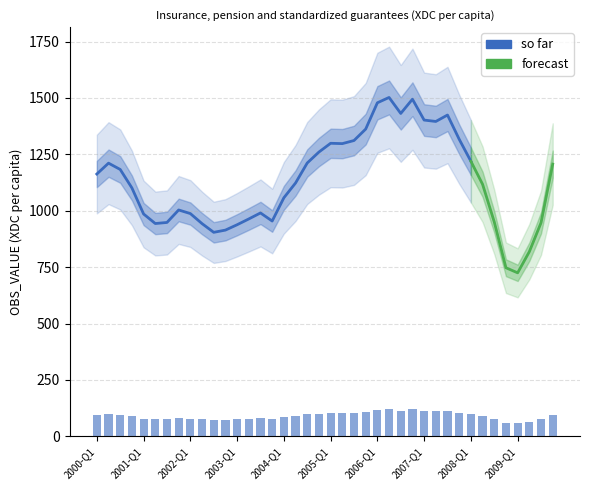

Rank the categories by value from lowest to highest.

2009-Q1, 2008-Q4, 2009-Q2, 2002-Q3, 2002-Q4, 2003-Q1, 2002-Q2, 2001-Q2, 2009-Q3, 2001-Q3, 2008-Q3, 2003-Q4, 2003-Q2, 2001-Q1, 2002-Q1, 2003-Q3, 2001-Q4, 2004-Q1, 2000-Q4, 2008-Q2, 2004-Q2, 2000-Q1, 2000-Q3, 2009-Q4, 2000-Q2, 2004-Q3, 2008-Q1, 2004-Q4, 2005-Q2, 2005-Q1, 2005-Q3, 2007-Q4, 2005-Q4, 2007-Q2, 2007-Q1, 2007-Q3, 2006-Q3, 2006-Q1, 2006-Q4, 2006-Q2